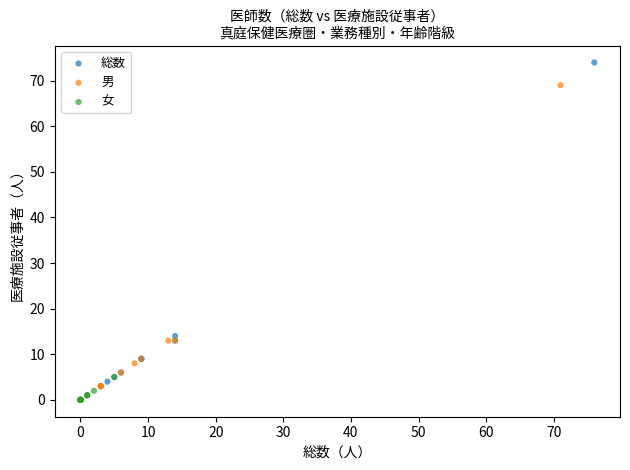

Which series reaches the maximum Y coordinate?

総数